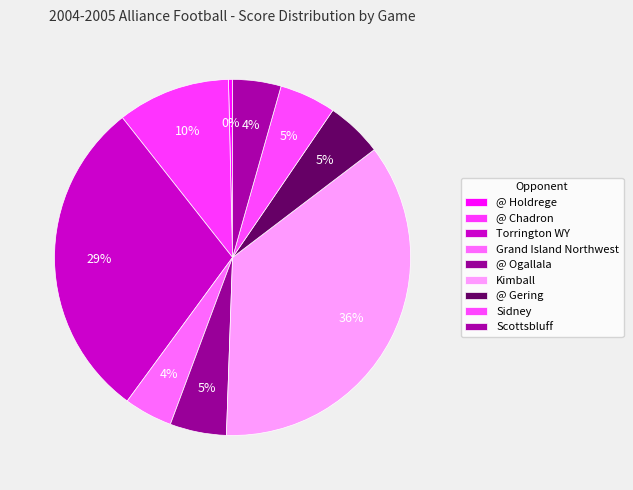

How many segments does this pie chart have?

9